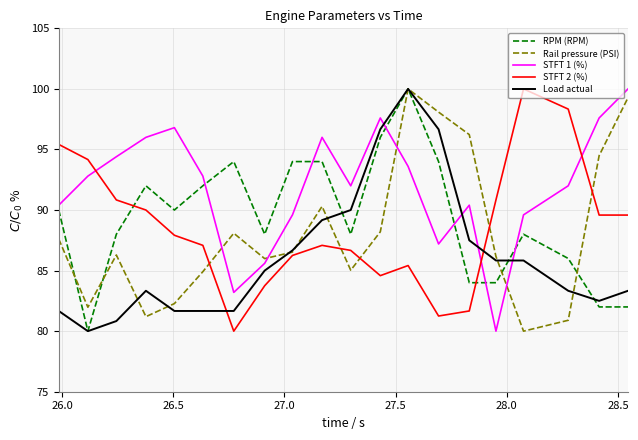

Which series ends up on top after the final intersection of STFT 1 (%) and Rail pressure (PSI)?

STFT 1 (%)